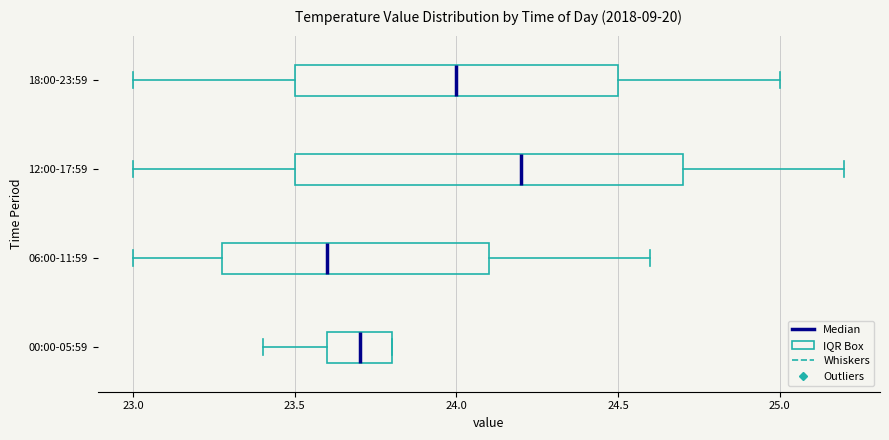

Reading bottom to top, read every box against the x-axis: the position of its median line, the range the box covers, and the ends of its whiskers. The values are not printed on the chart, so give them approximately, as read against the axis.

00:00-05:59: median 23.7, box 23.6 to 23.8, whiskers 23.4 to 23.8
06:00-11:59: median 23.6, box 23.3 to 24.1, whiskers 23.0 to 24.6
12:00-17:59: median 24.2, box 23.5 to 24.7, whiskers 23.0 to 25.2
18:00-23:59: median 24.0, box 23.5 to 24.5, whiskers 23.0 to 25.0